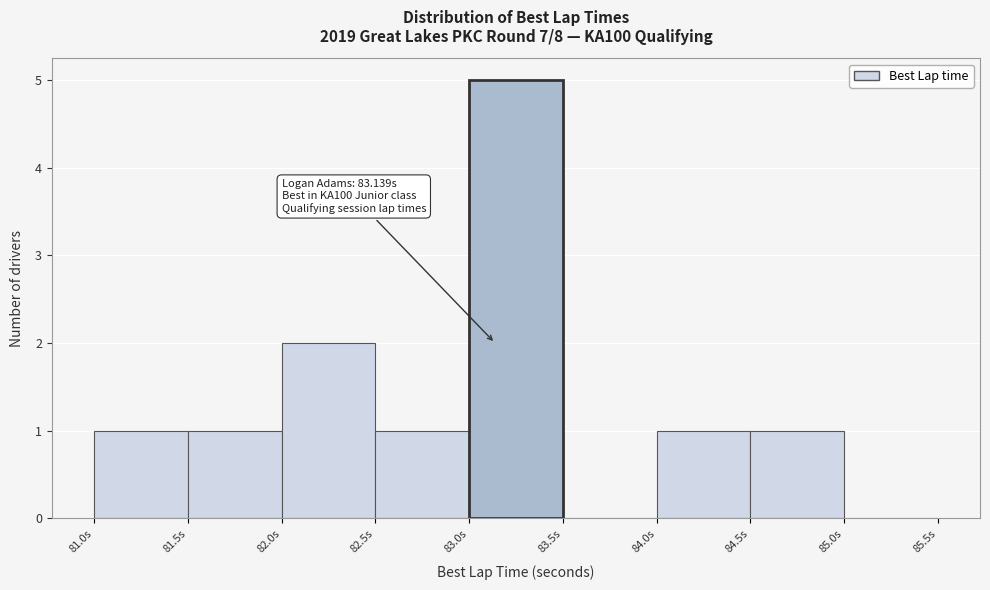

Which range on the x-axis has the tallest bar?

83.0 to 83.5